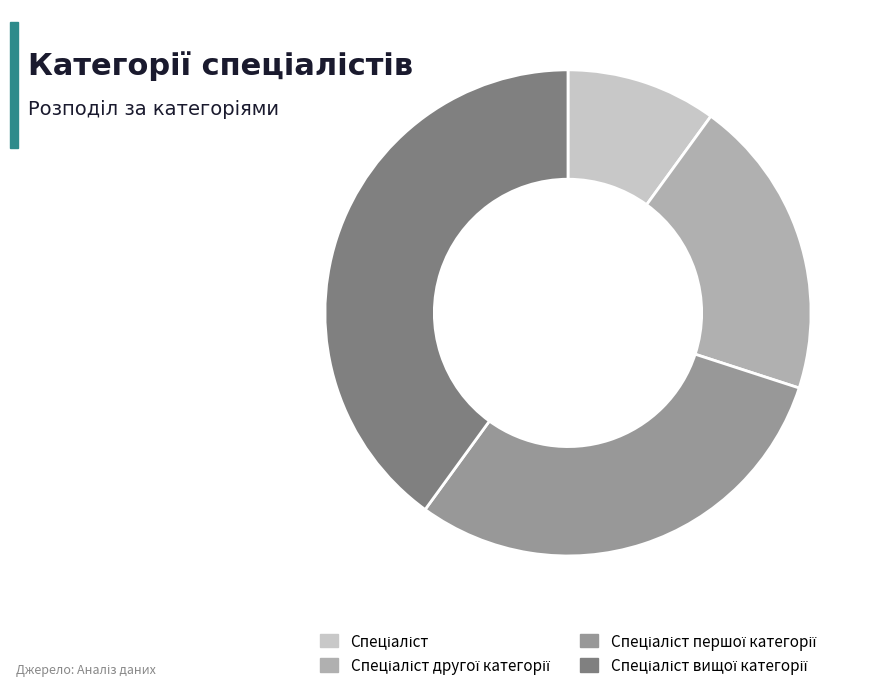

Does any single category account for the majority?

No